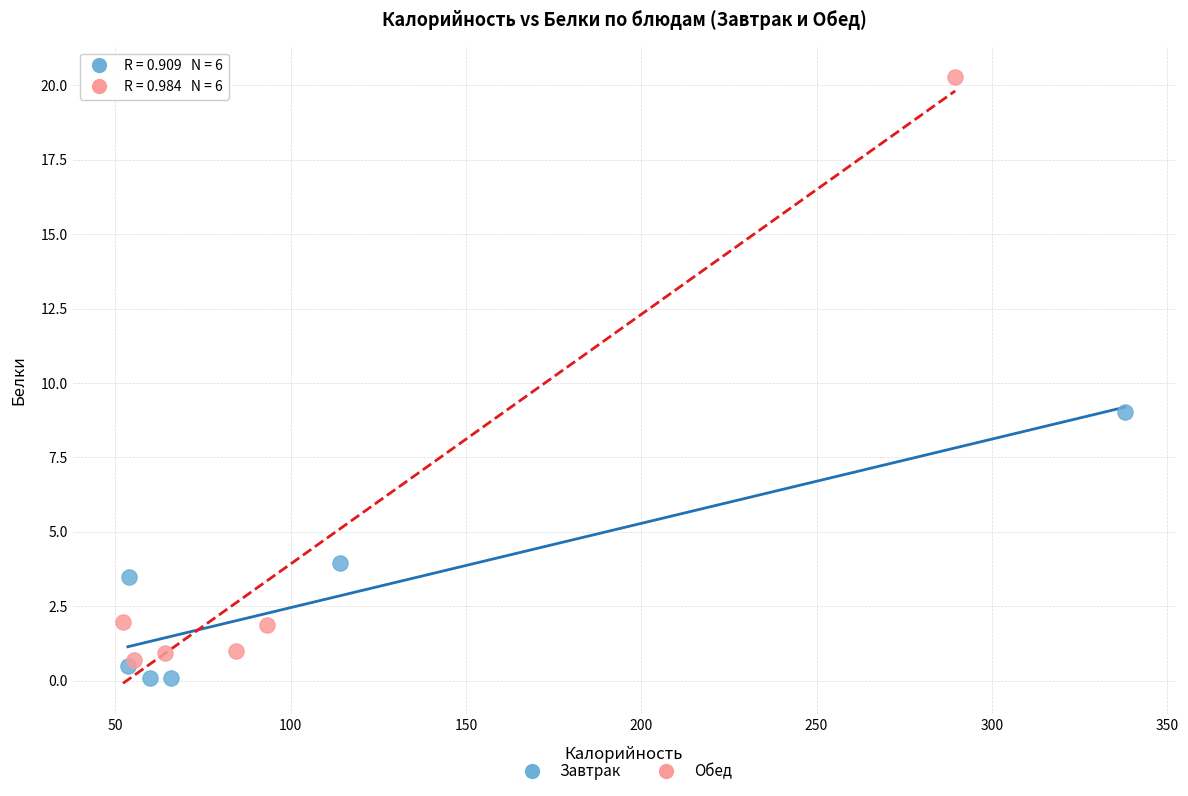

Which series has the largest Y range (max minus min)?

Обед